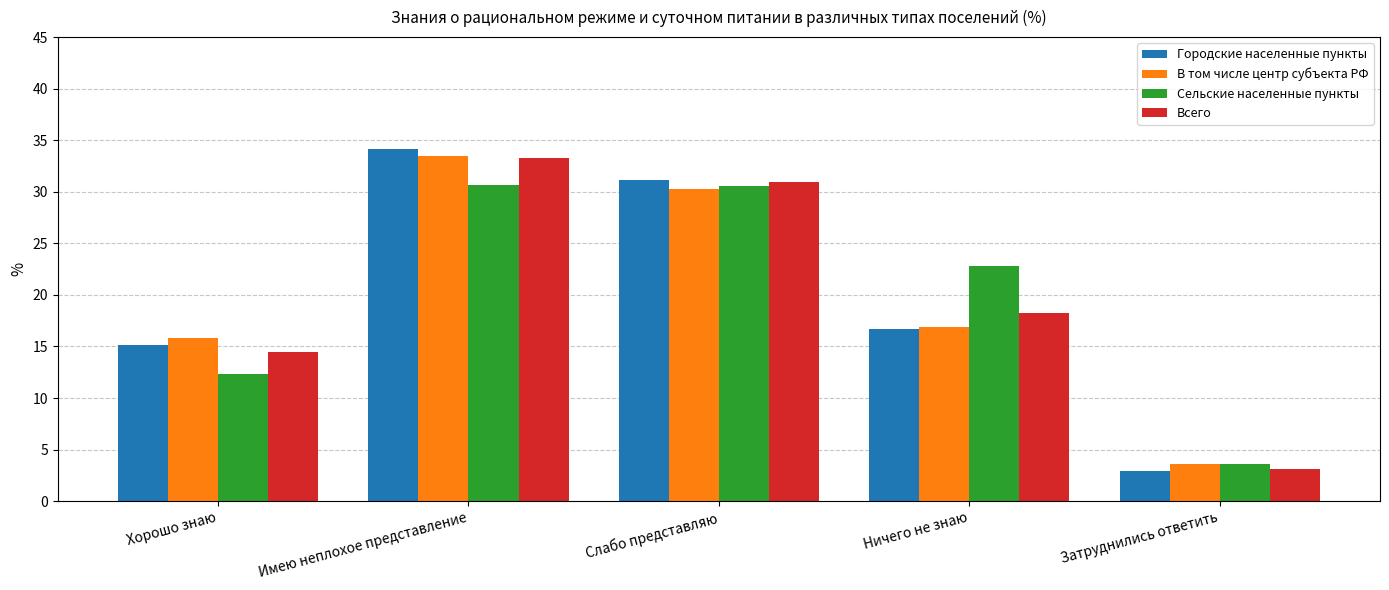

How many series are shown in this chart?

4